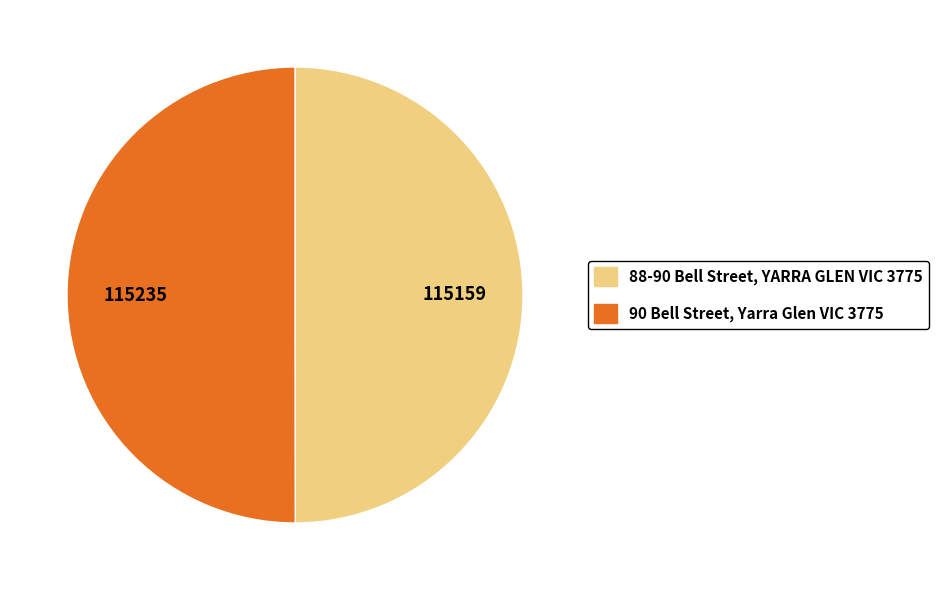

True or false: 88-90 Bell Street, YARRA GLEN VIC 3775 accounts for 59% of the total.

False